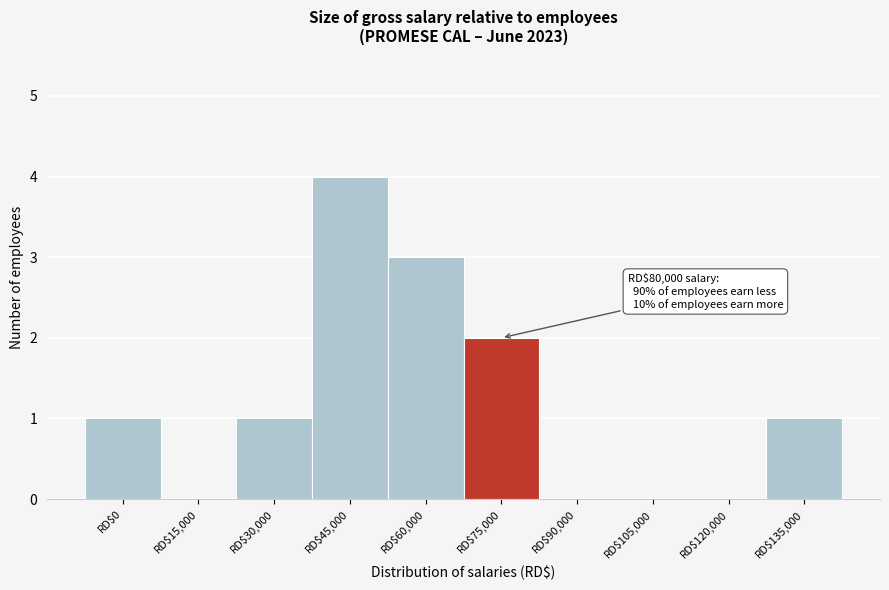

Is it true that the value at RD$135,000 is 2?

False